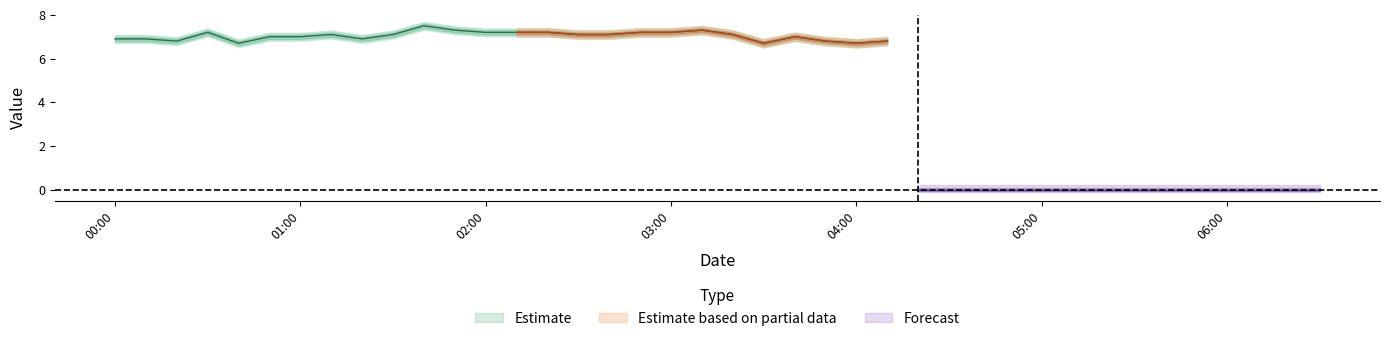

What is the sum of the col_2 values at 14 and 9?

14.3